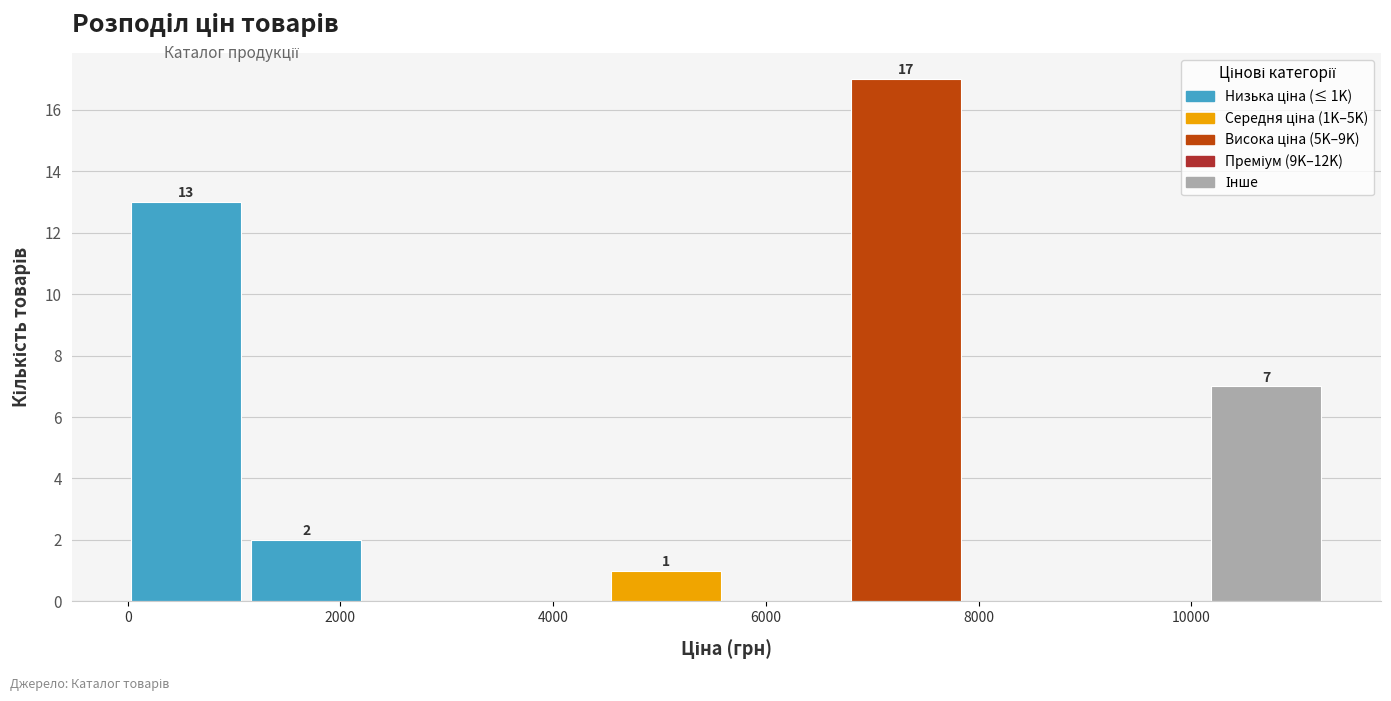

Over which range of the x-axis is the bar tallest?

6800 to 8000